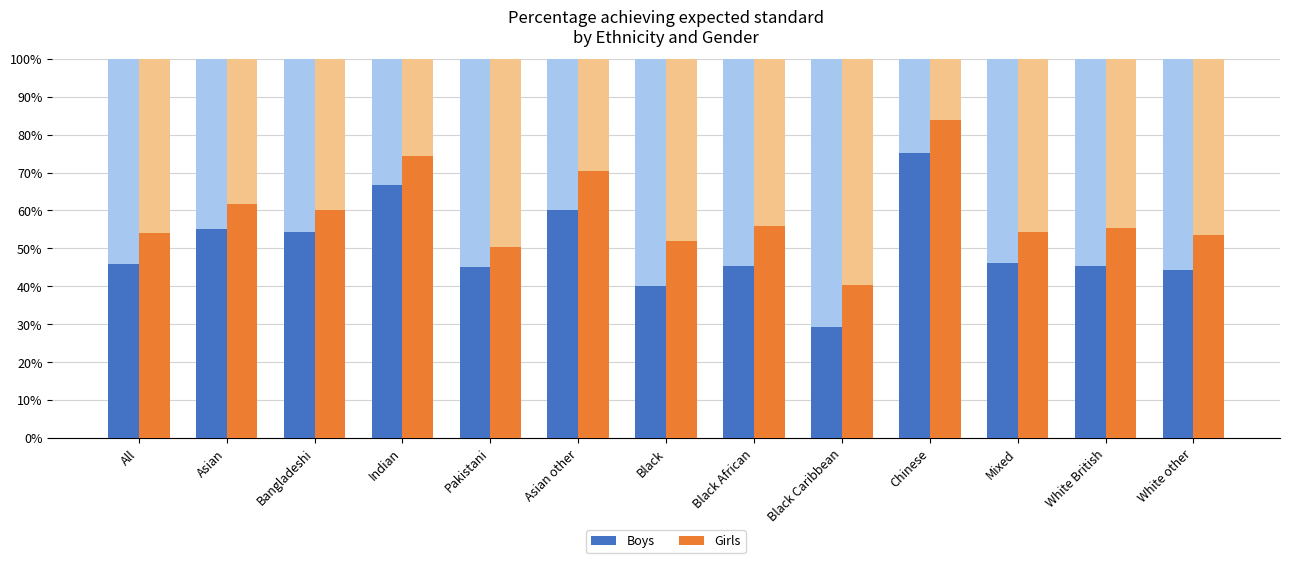

What is the value of the Boys bar at the 12th from the left?

45.3